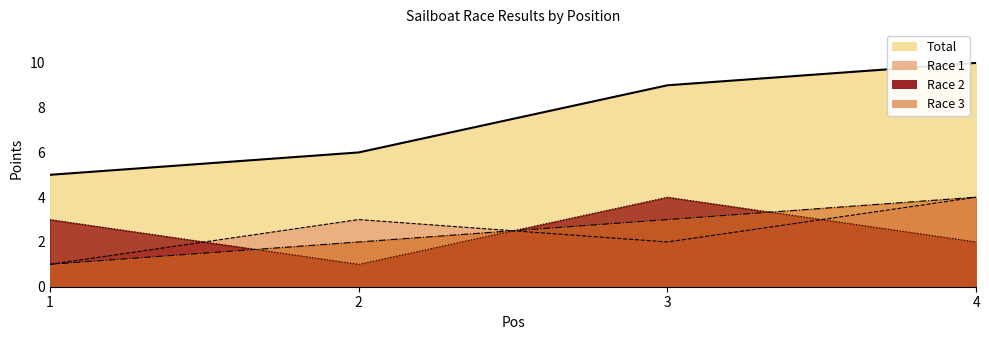

What is the maximum value shown in the chart?

10